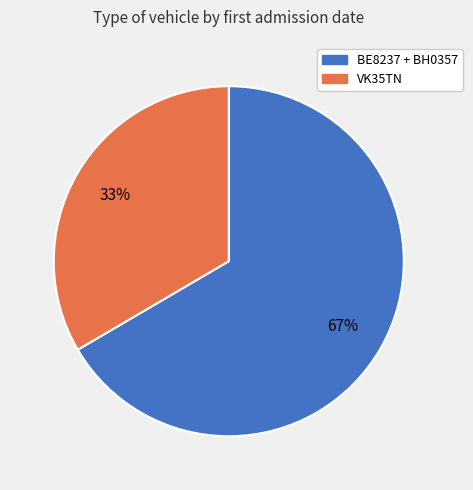

To the nearest percent, what is the average slice percentage?

50%